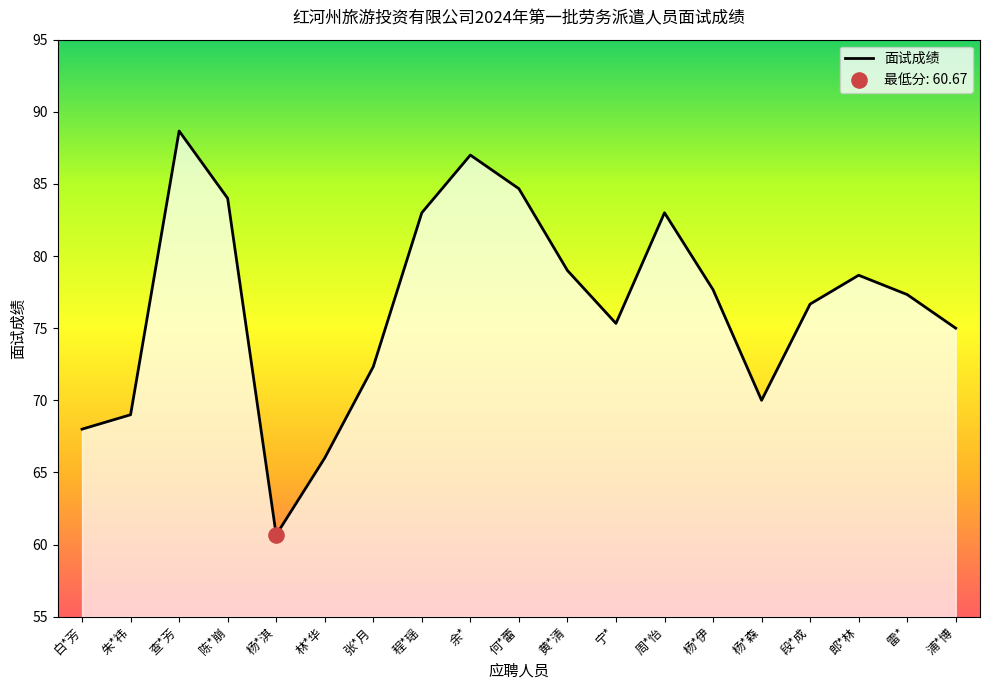

Approximately how many times larger is the value at 段*成 compared to 郎*林?

1.0